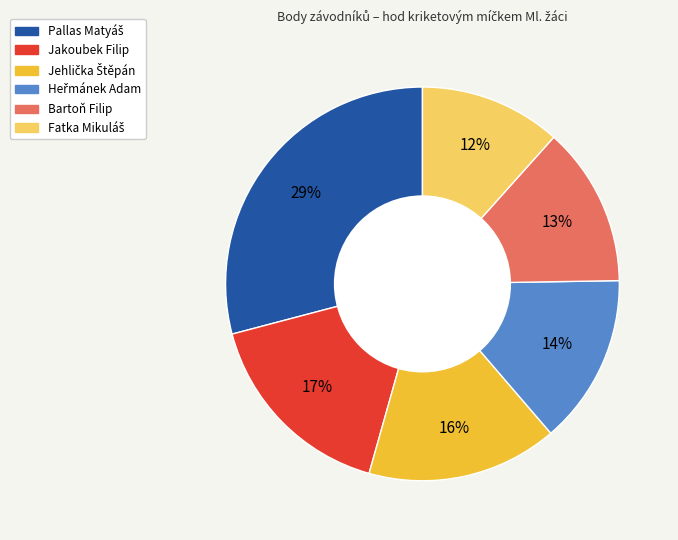

To the nearest percent, what is the difference between the largest and smallest slice percentages?

17%